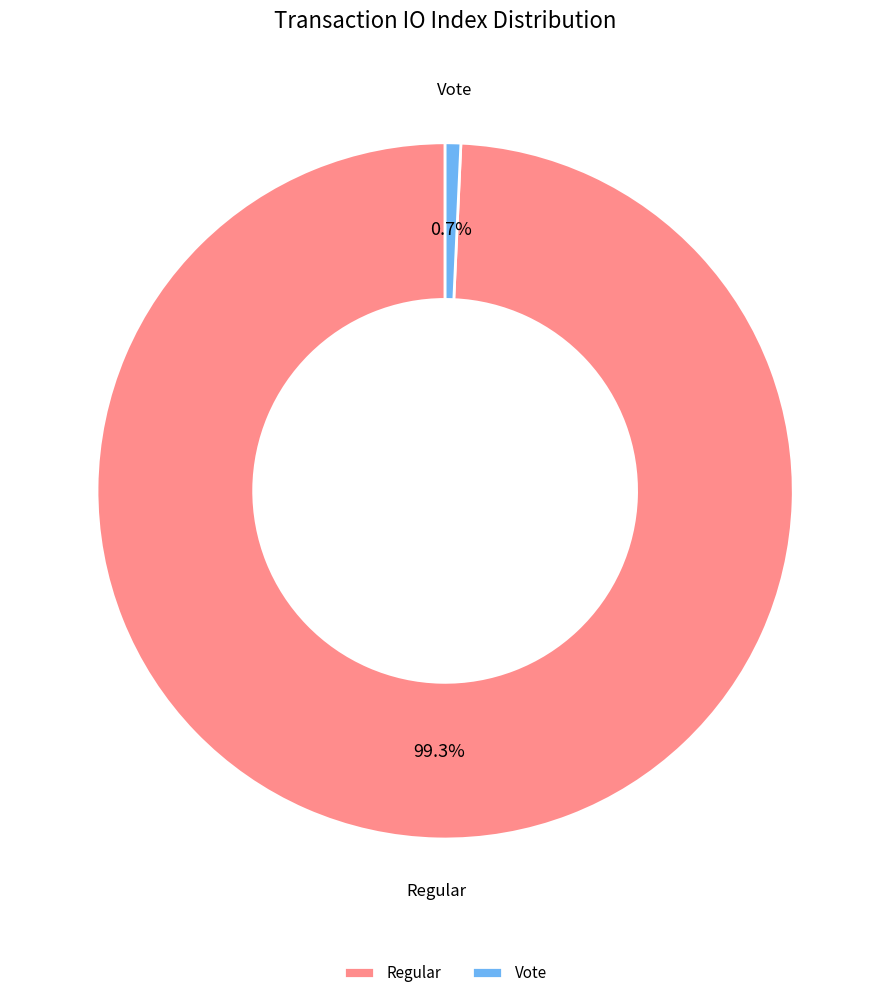

Between Vote and Regular, which is larger?

Regular